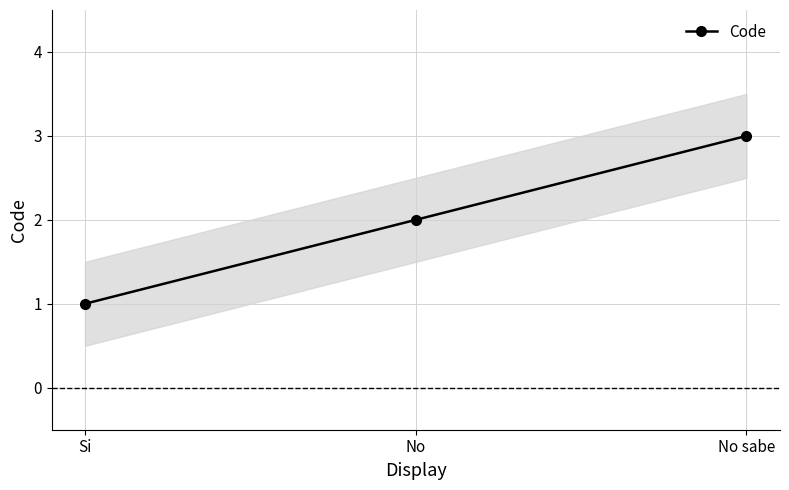

What is the maximum value shown in the chart?

3